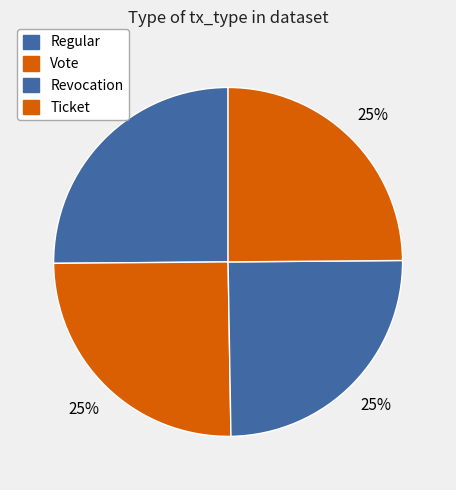

How much of the chart is everything except Regular?

74.9%